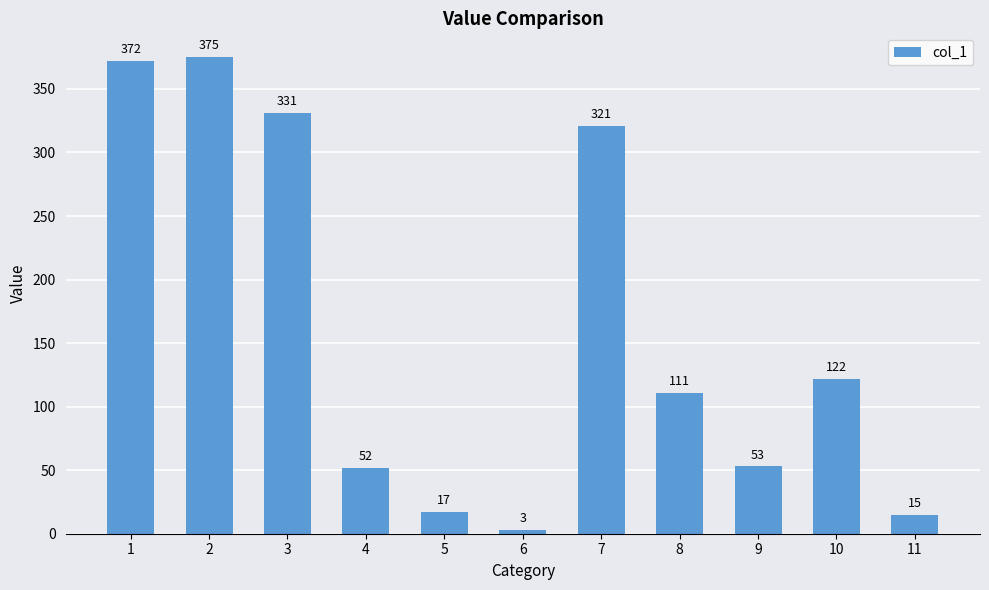

What is the maximum value shown in the chart?

375